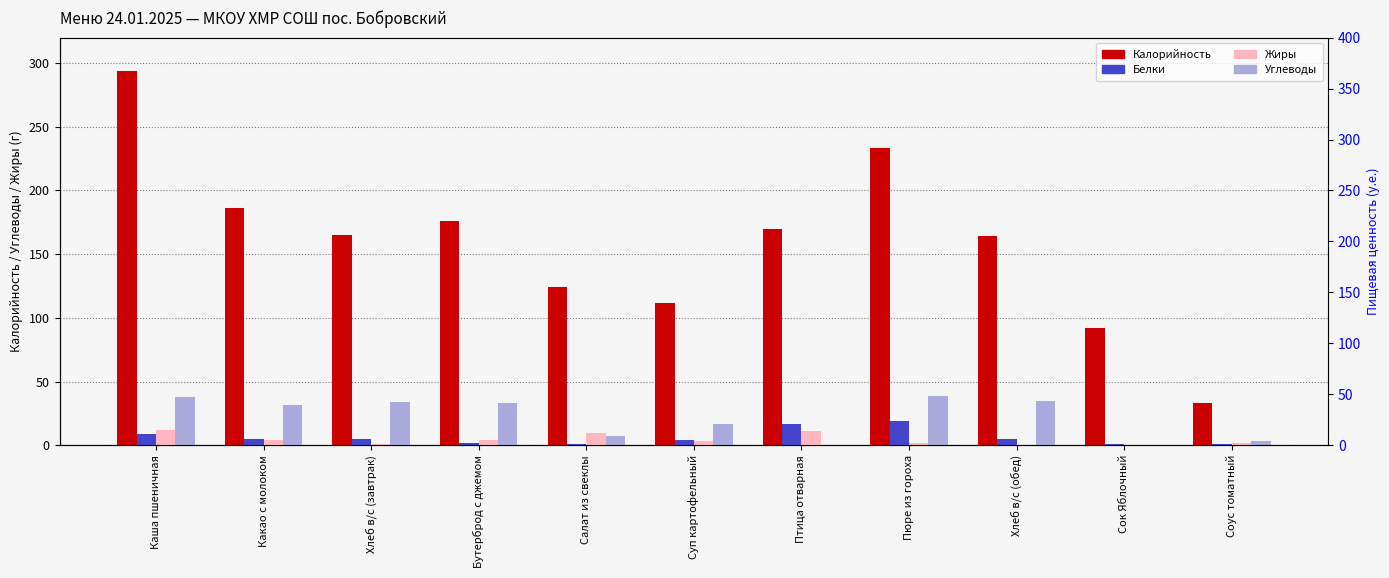

Which label corresponds to the smallest value in the chart?

Сок Яблочный